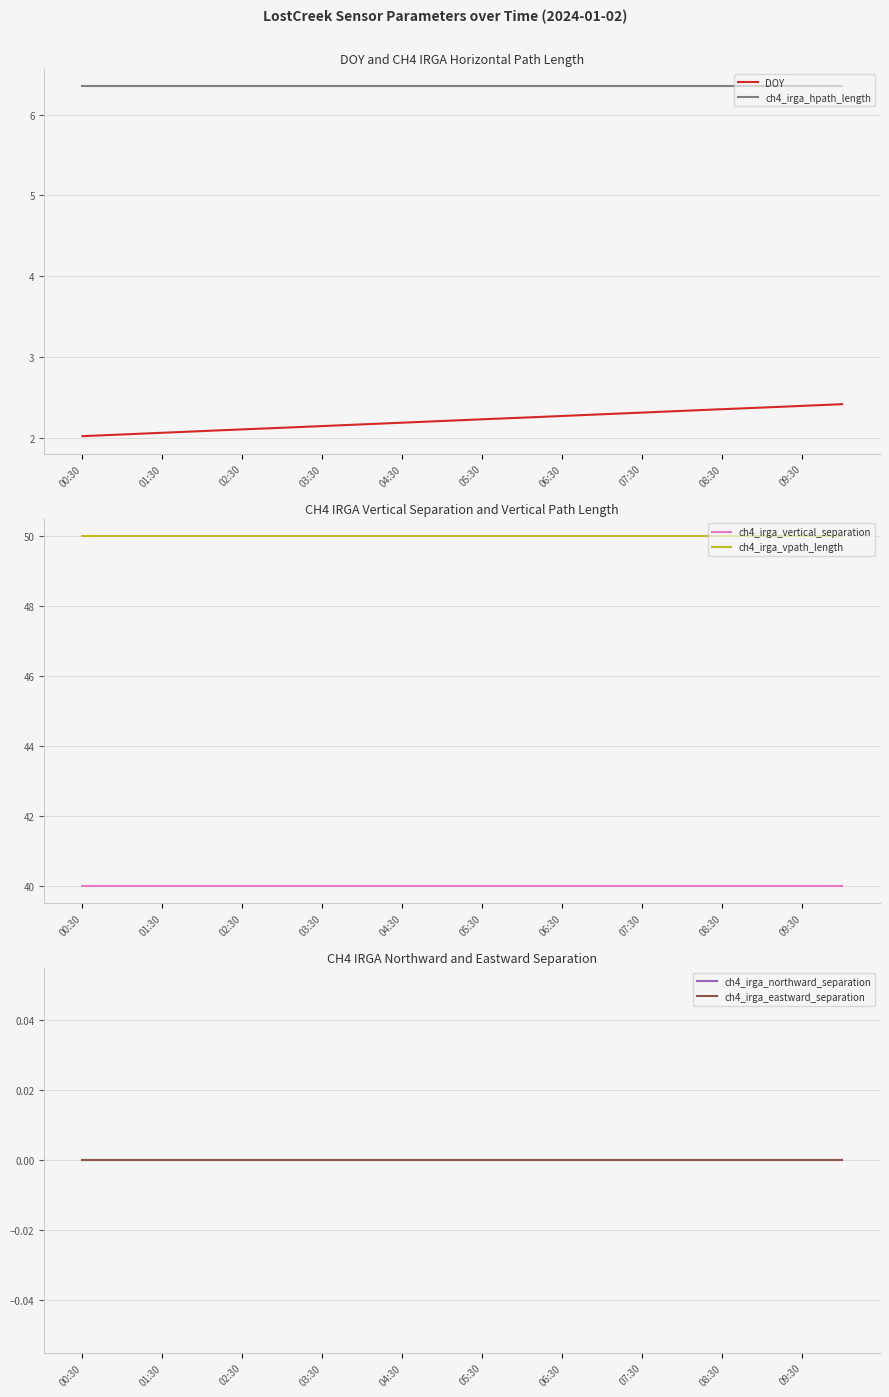

The value of ch4_irga_vpath_length at 07:30 is 76. True or false?

False